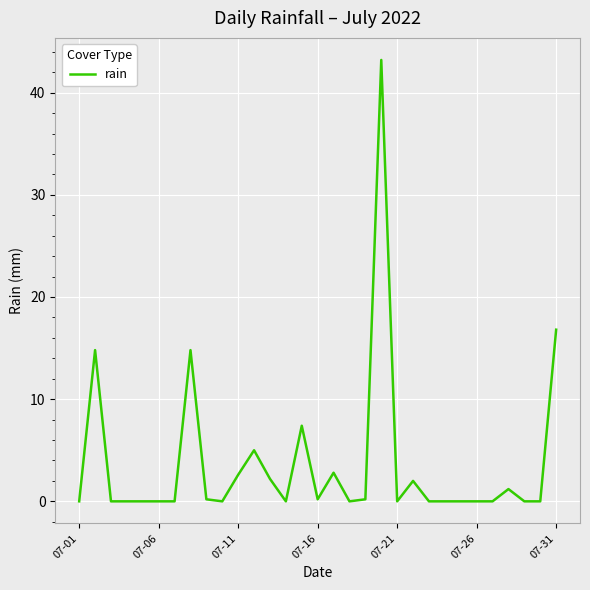

Is this an area chart (filled region under the line)?

No